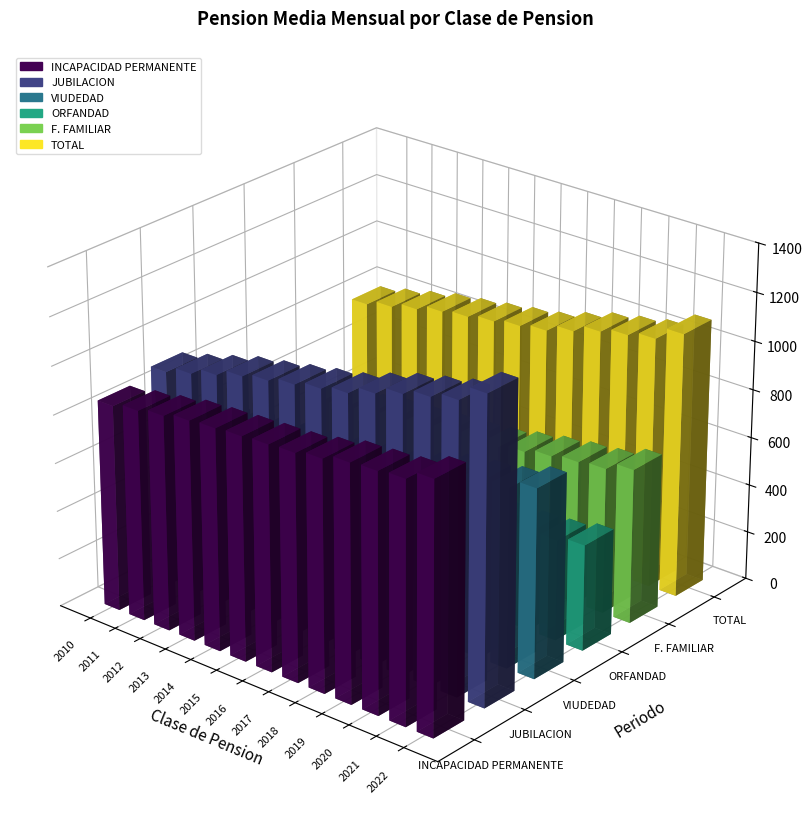

What is the smallest value displayed?

351.1